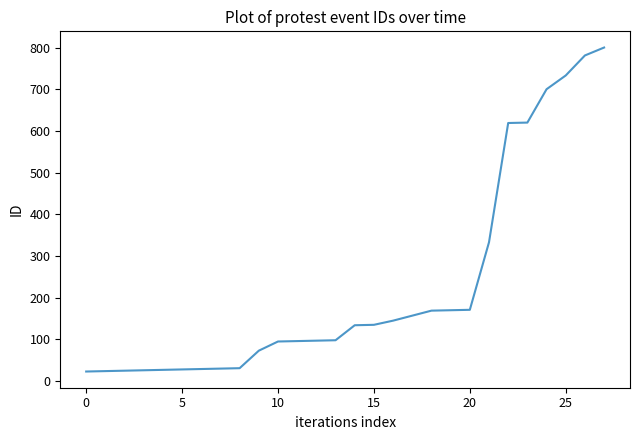

What is the maximum value shown in the chart?

800